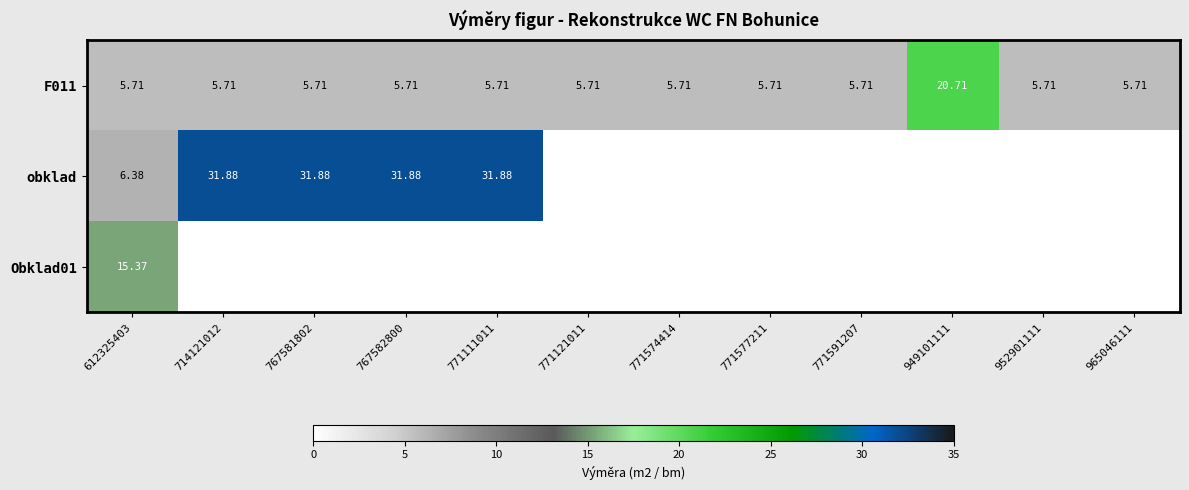

Is the value of obklad at 612325403 greater than the value of F011 at 767581802?

Yes